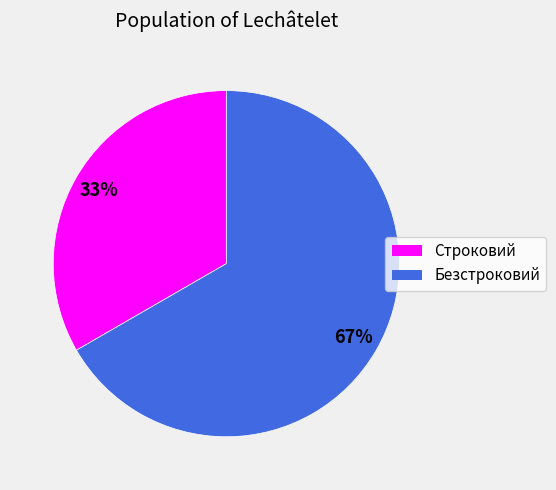

Is there any slice that represents more than half of the pie?

Yes